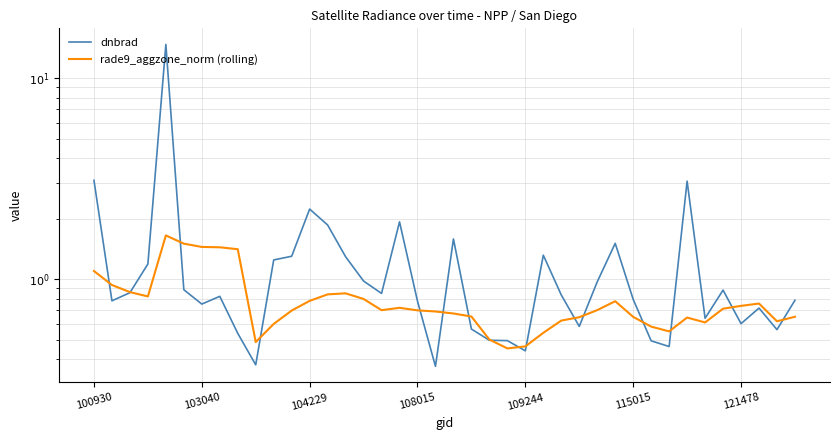

At which category does the chart reach its minimum across all series?

19